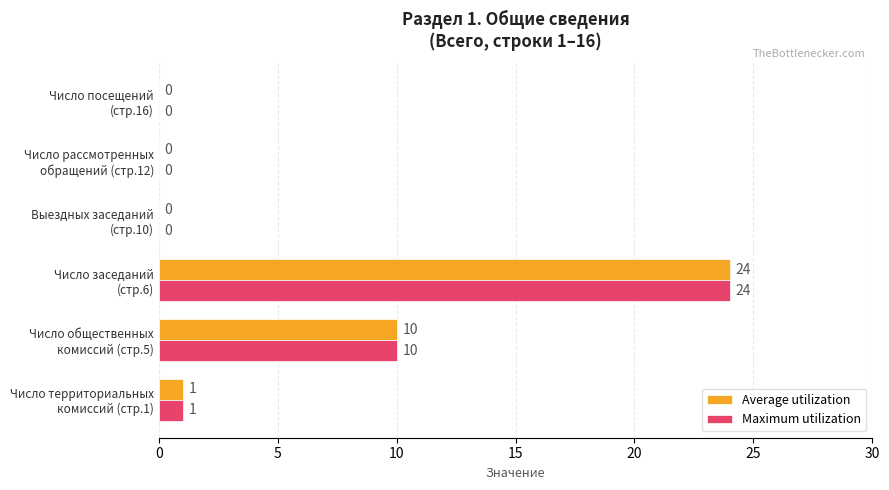

What is the greatest value displayed?

24